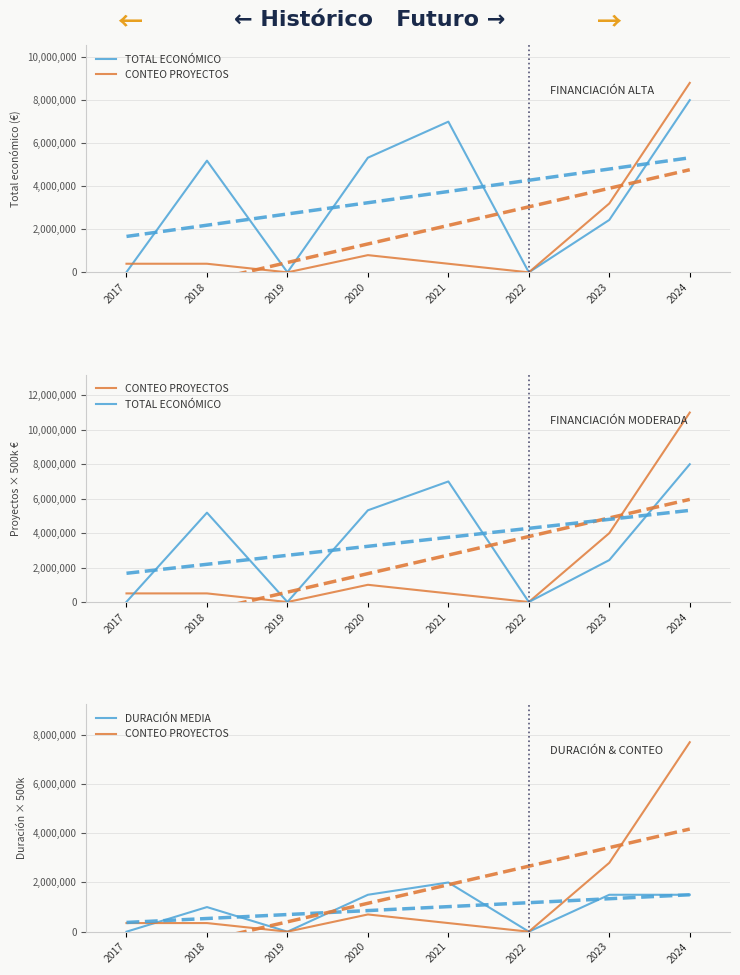

What is the maximum value shown in the chart?

8000000